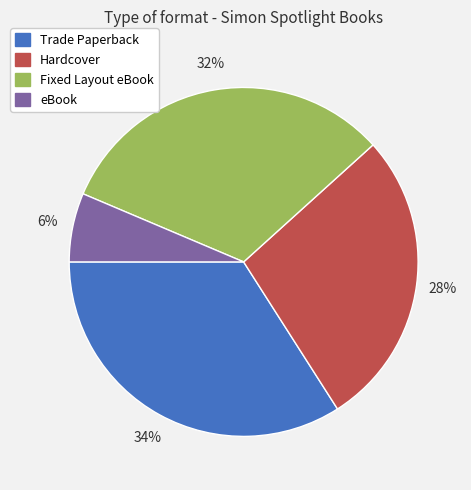

Rank the categories by value from lowest to highest.

eBook, Hardcover, Fixed Layout eBook, Trade Paperback